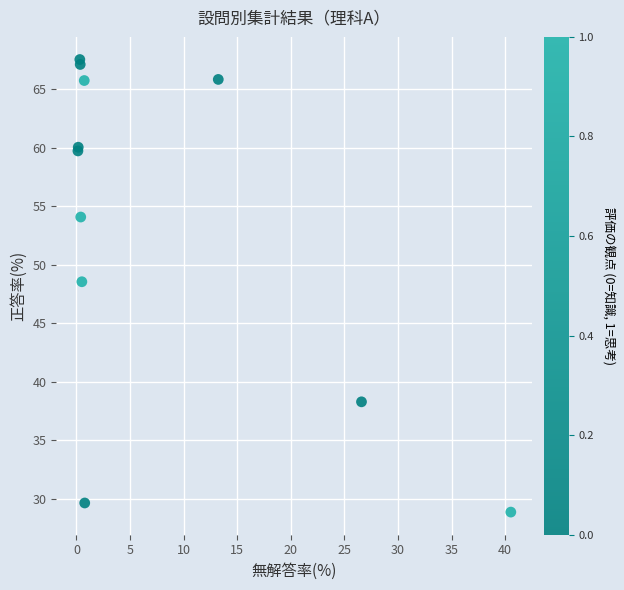

What Y value in the scatter plot is closest to 48?

48.5